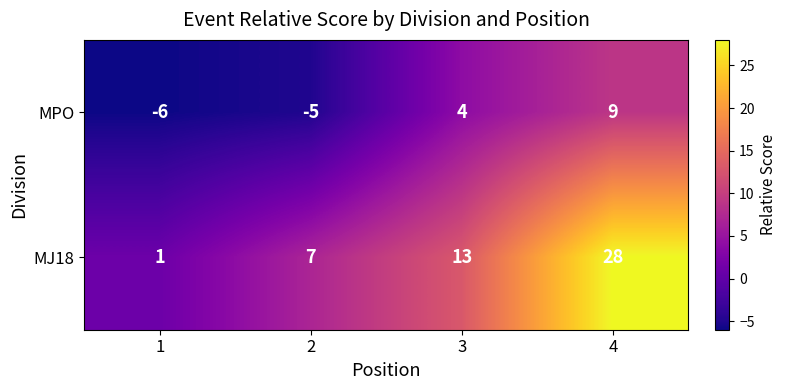

What is the maximum value for MPO?

9